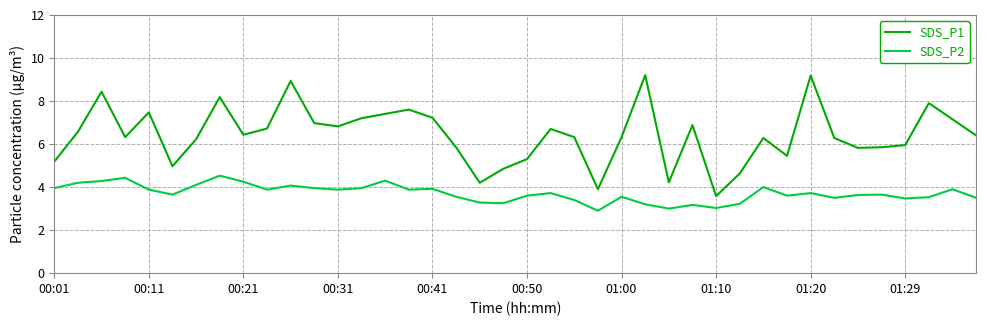

What is the smallest value displayed?

2.9